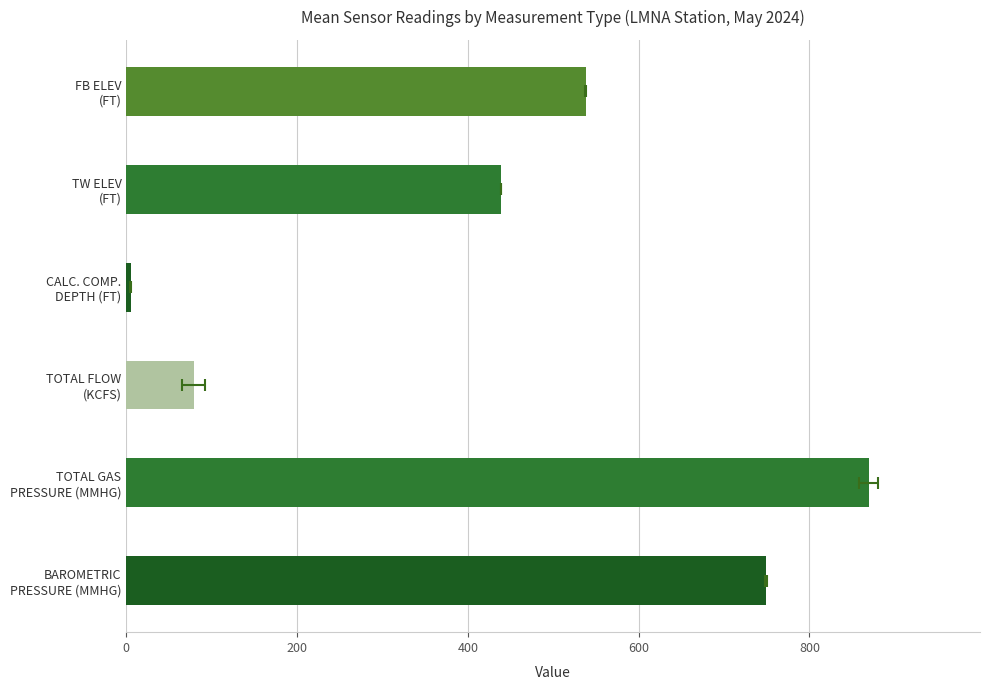

What is the smallest value displayed?

5.3